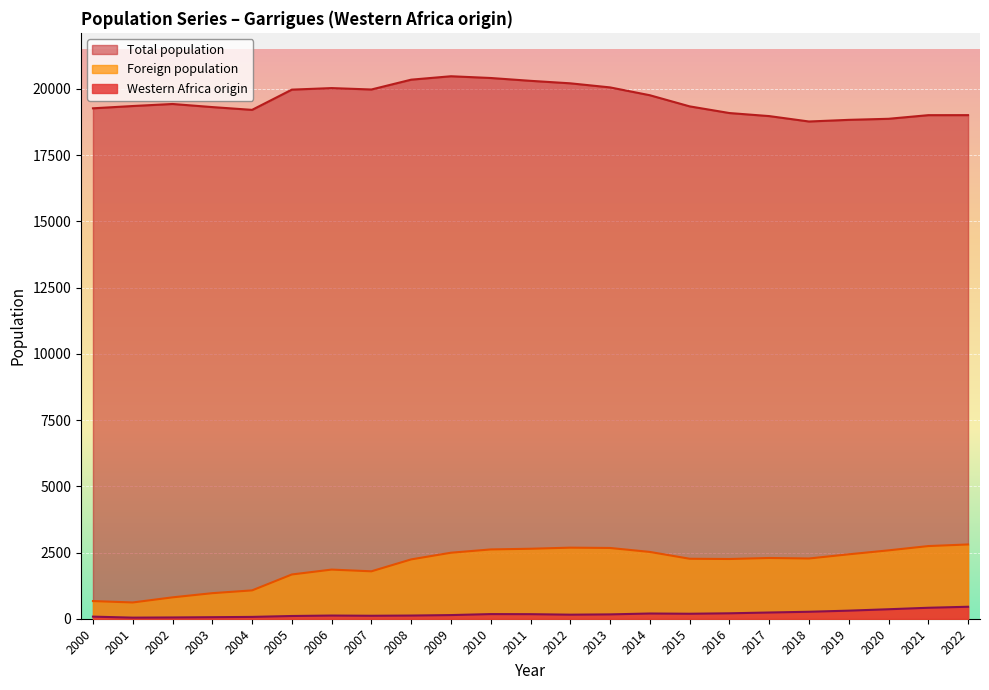

At which category is the sum across all series the highest?

2010